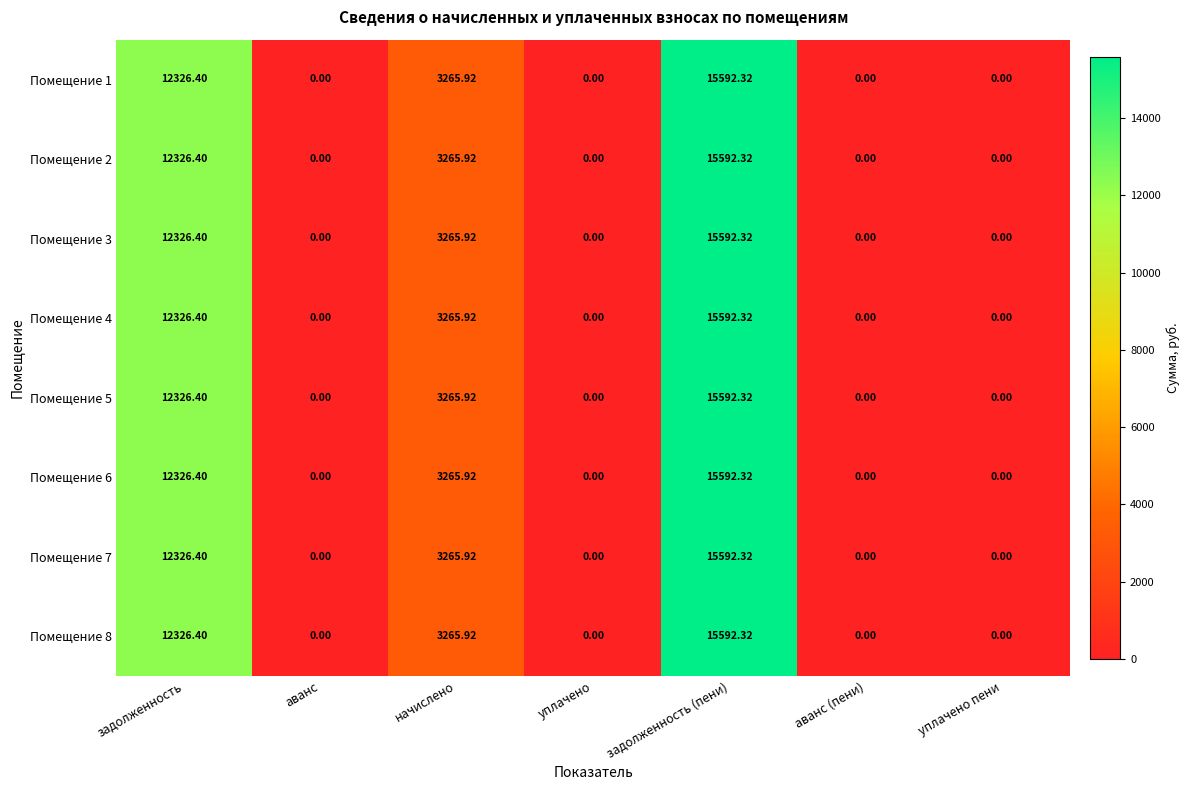

How many series are shown in this chart?

8